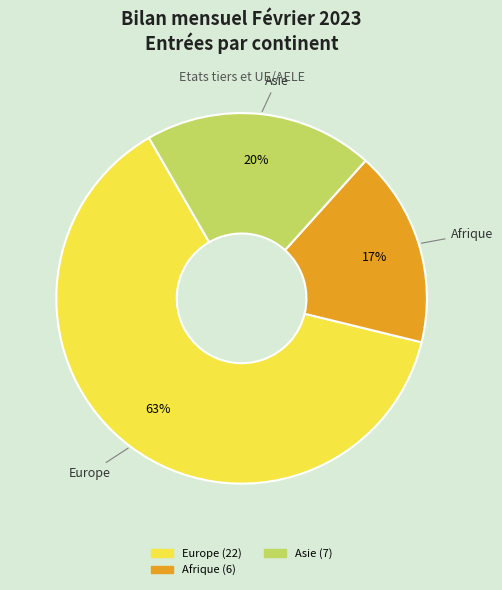

To the nearest percent, what is the difference between the largest and smallest slice percentages?

46%